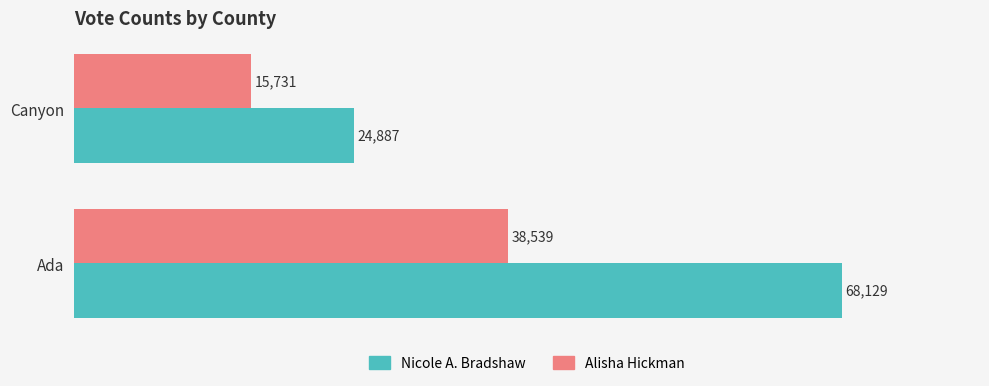

Which series has the largest total across all categories?

Nicole A. Bradshaw